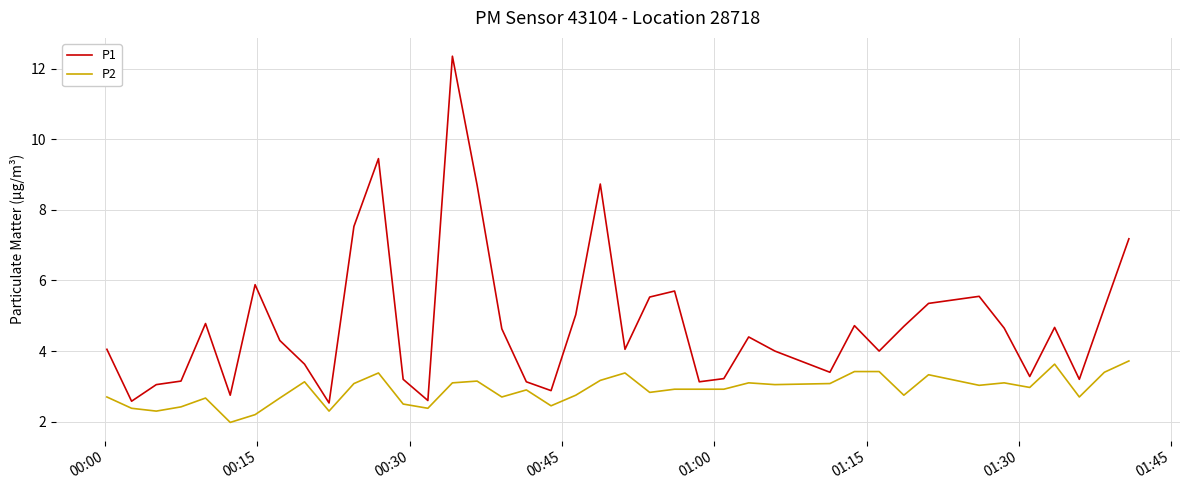

What is the difference between the maximum and minimum values in the P2 series?

1.7